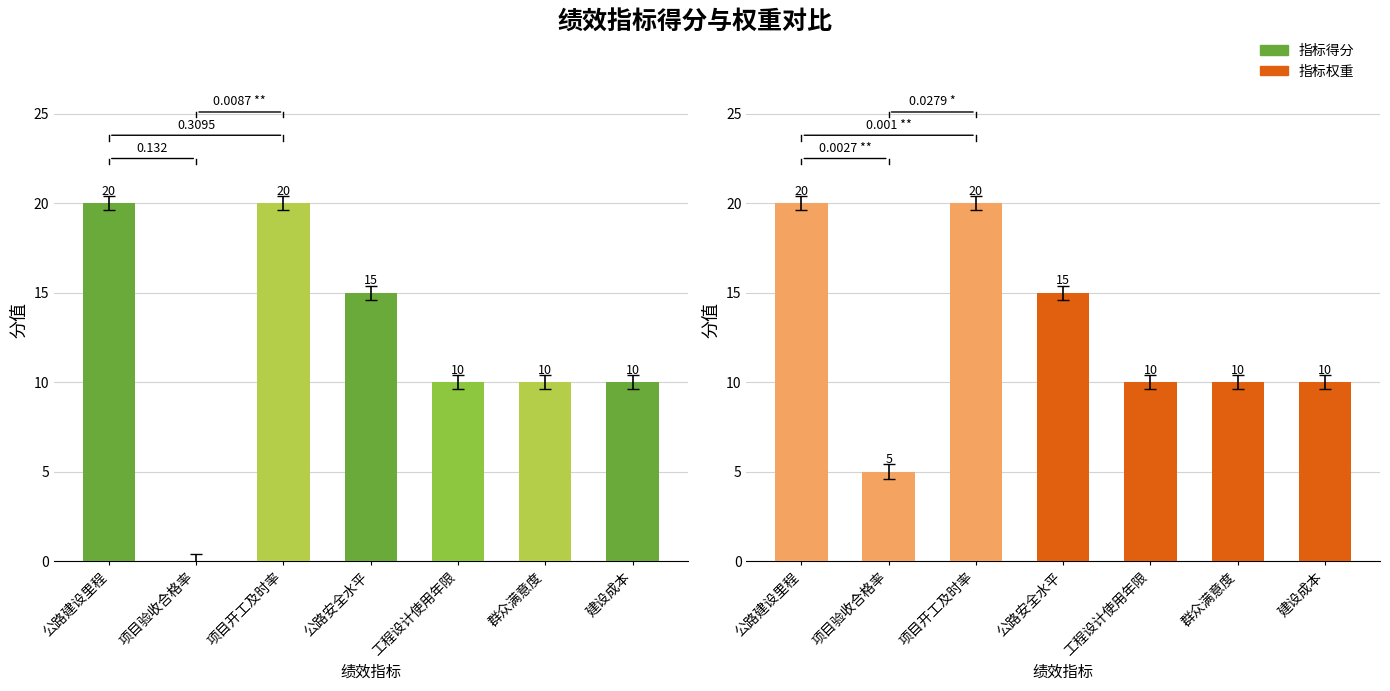

What is the total value across all series at 公路建设里程?

40